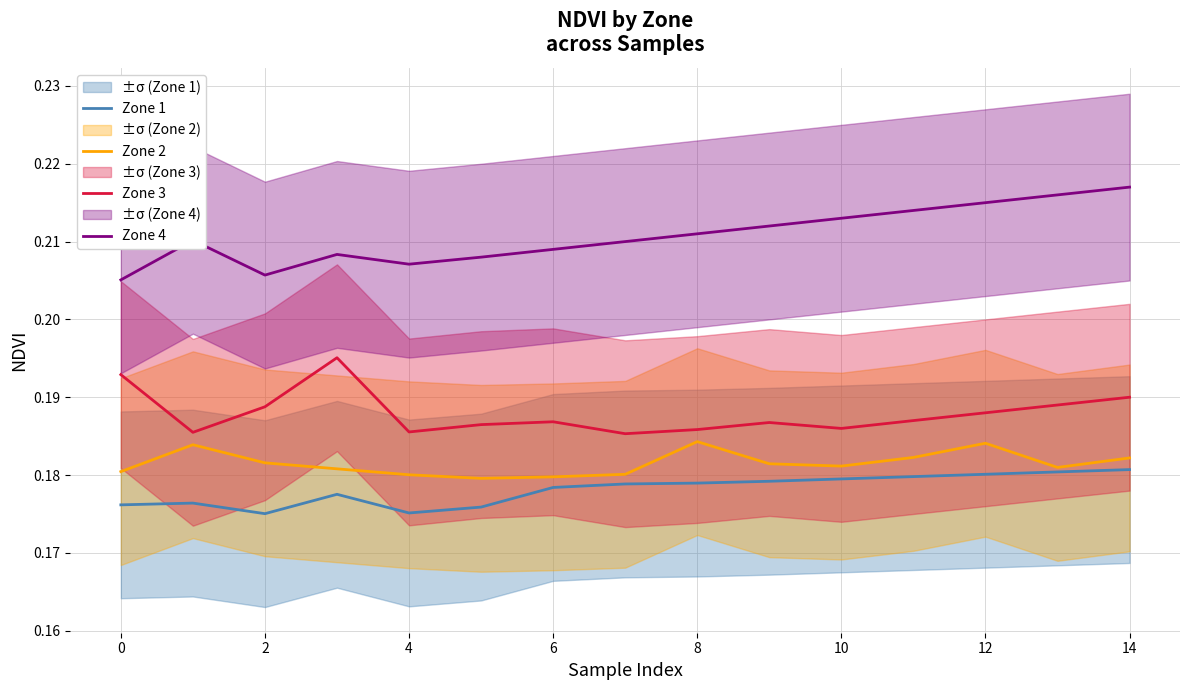

How many interior local valleys does the Zone 3 series have?

4